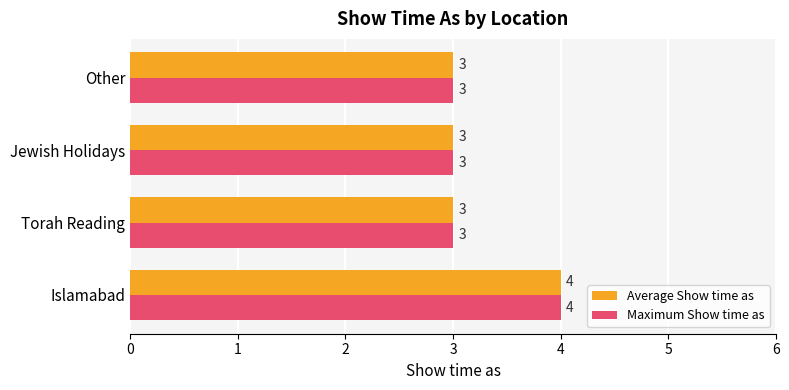

The value of Average Show time as at Islamabad is 4. True or false?

True